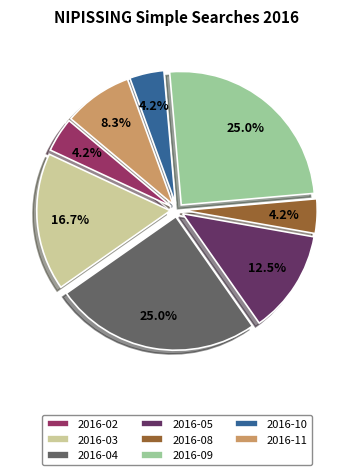

What is the ratio of the value at 2016-03 to the value at 2016-05?

1.3